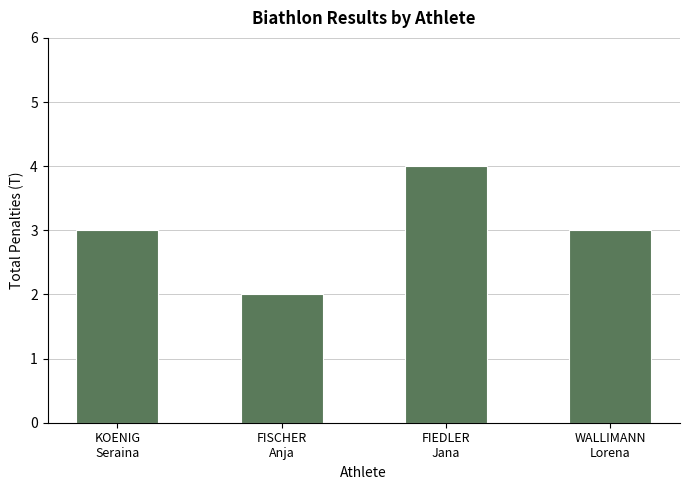

Is it true that the value at FIEDLER
Jana is 4?

True